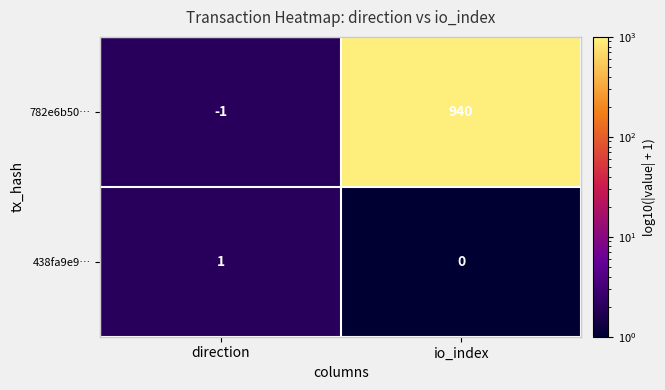

At io_index, list the series in order from largest to smallest.

782e6b50…, 438fa9e9…